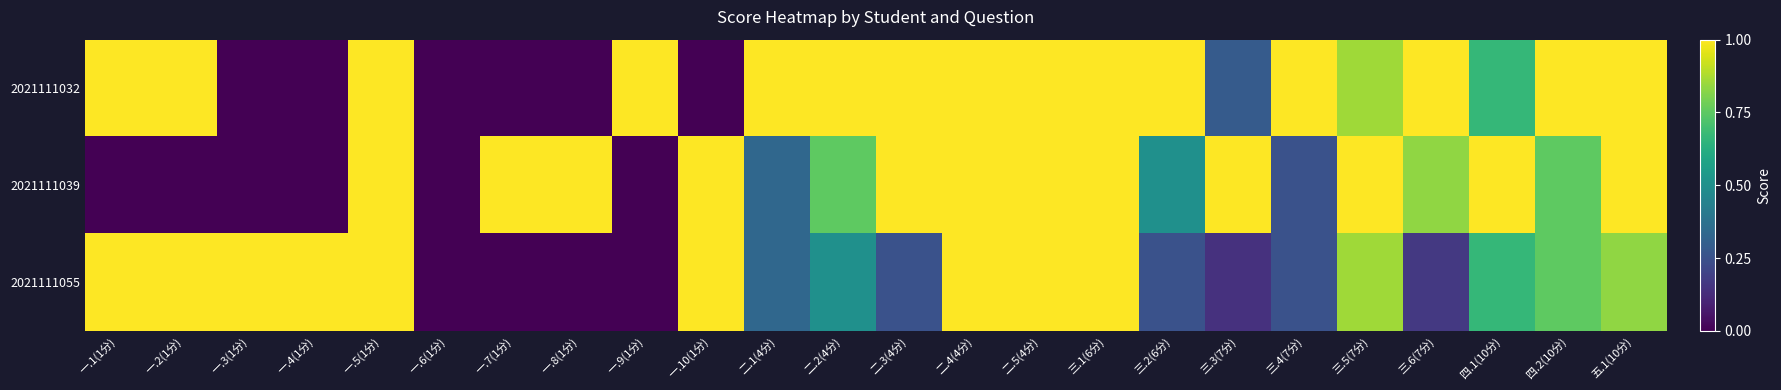

What is the total value across all series at 一.8(1分)?

1.0